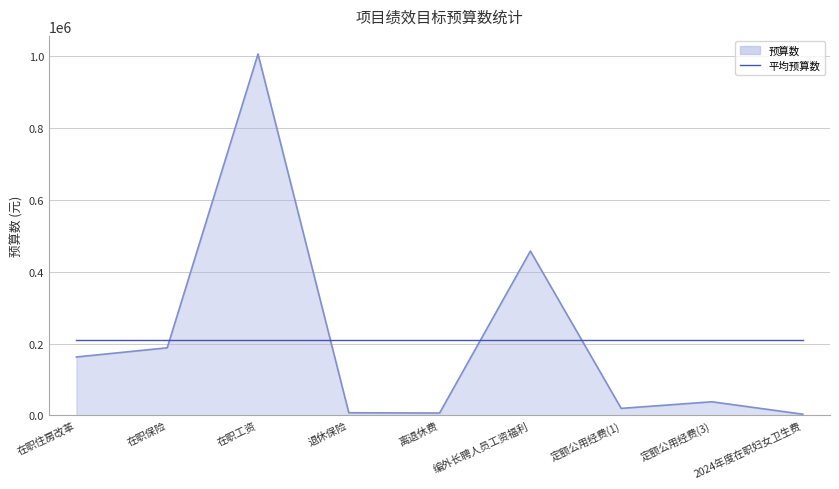

Between 在职保险 and 定额公用经费(3), which series saw the biggest shift?

预算数